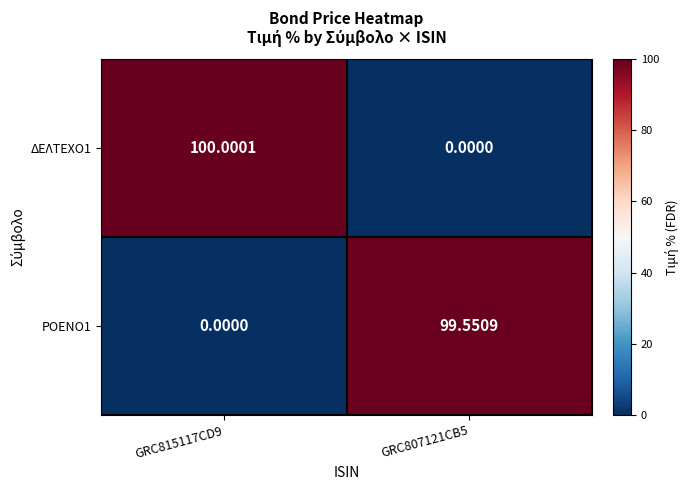

How many distinct data groups are displayed?

2